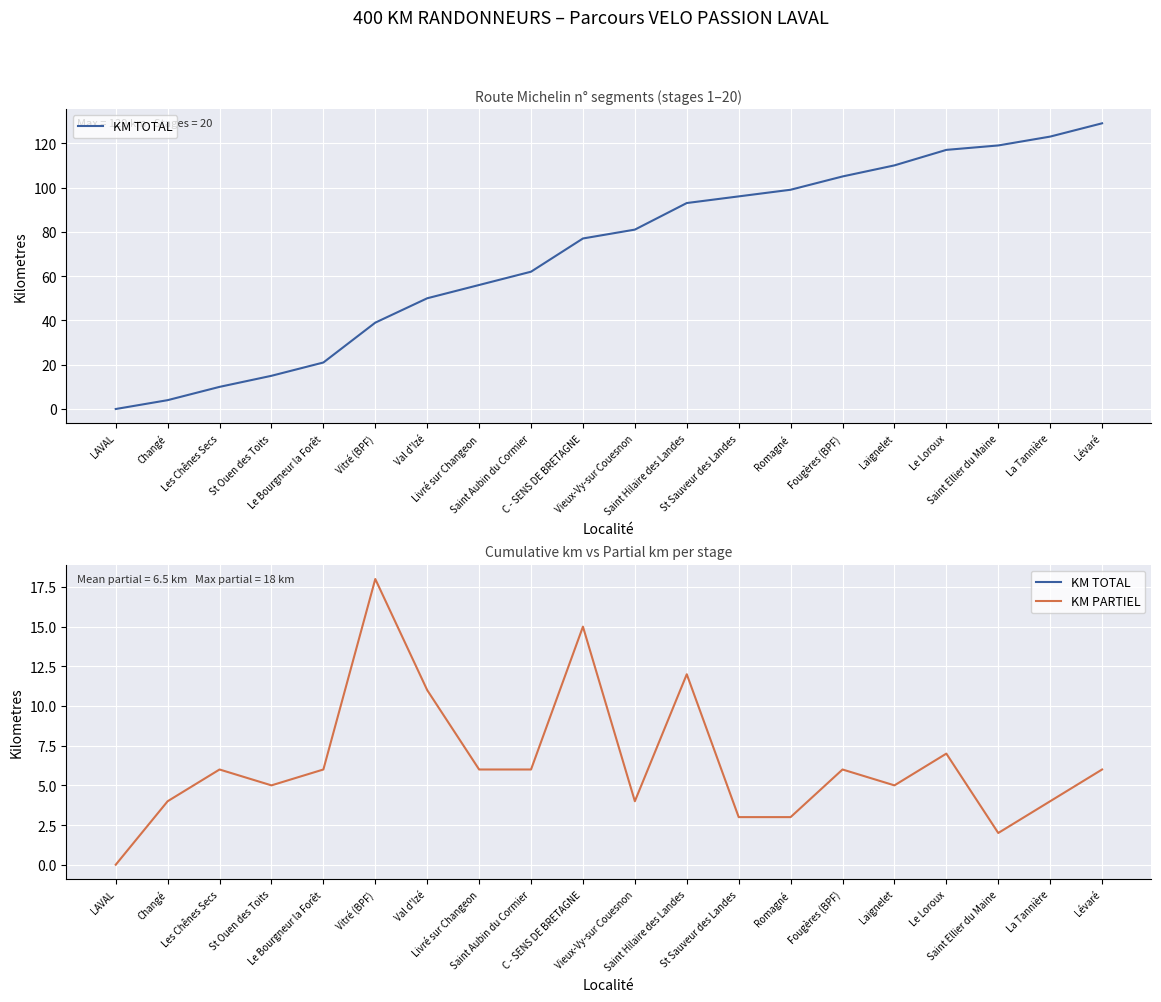

Reading left to right, what are all the values shown in this chart?

KM TOTAL: LAVAL=0	Changé=4	Les Chênes Secs=10	St Ouen des Toits=15	Le Bourgneur la Forêt=21	Vitré (BPF)=39	Val d'Izé=50	Livré sur Changeon=56	Saint Aubin du Cormier=62	C - SENS DE BRETAGNE=77	Vieux-Vy-sur Couesnon=81	Saint Hilaire des Landes=93	St Sauveur des Landes=96	Romagné=99	Fougères (BPF)=105	Laignelet=110	Le Loroux=117	Saint Ellier du Maine=119	La Tannière=123	Lévaré=129
KM PARTIEL: LAVAL=0	Changé=4	Les Chênes Secs=6	St Ouen des Toits=5	Le Bourgneur la Forêt=6	Vitré (BPF)=18	Val d'Izé=11	Livré sur Changeon=6	Saint Aubin du Cormier=6	C - SENS DE BRETAGNE=15	Vieux-Vy-sur Couesnon=4	Saint Hilaire des Landes=12	St Sauveur des Landes=3	Romagné=3	Fougères (BPF)=6	Laignelet=5	Le Loroux=7	Saint Ellier du Maine=2	La Tannière=4	Lévaré=6